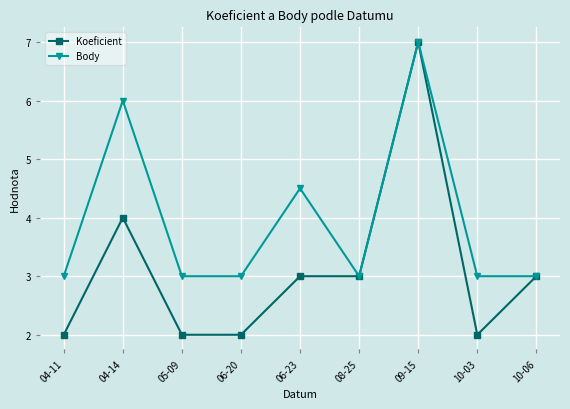

Rank the series by their average value, from highest to lowest.

Body, Koeficient